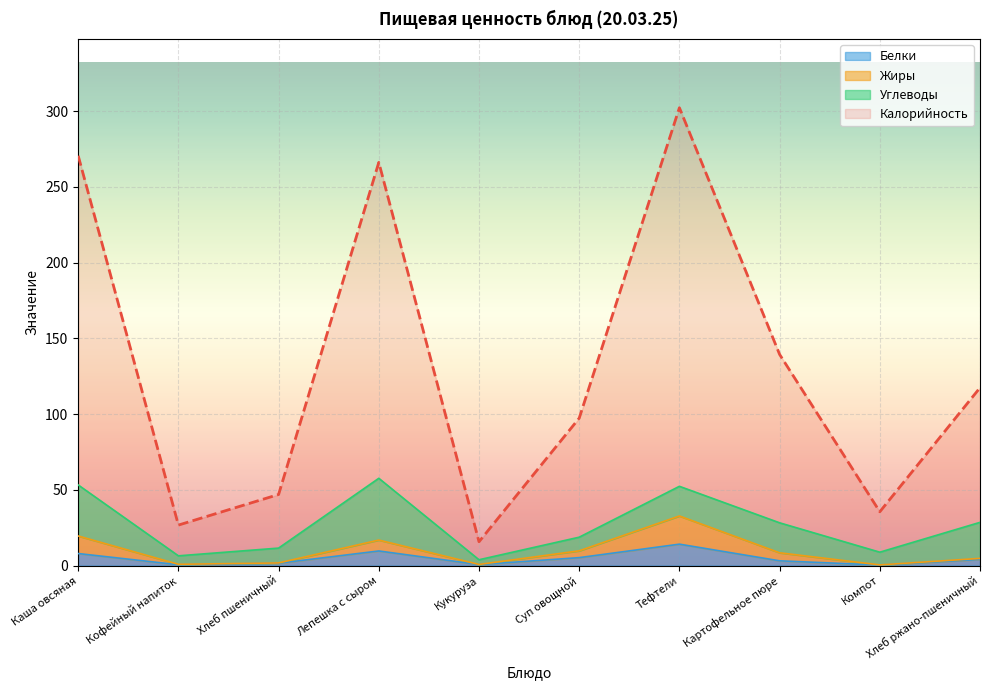

Where is Калорийность nearest to the value 159?

Картофельное пюре